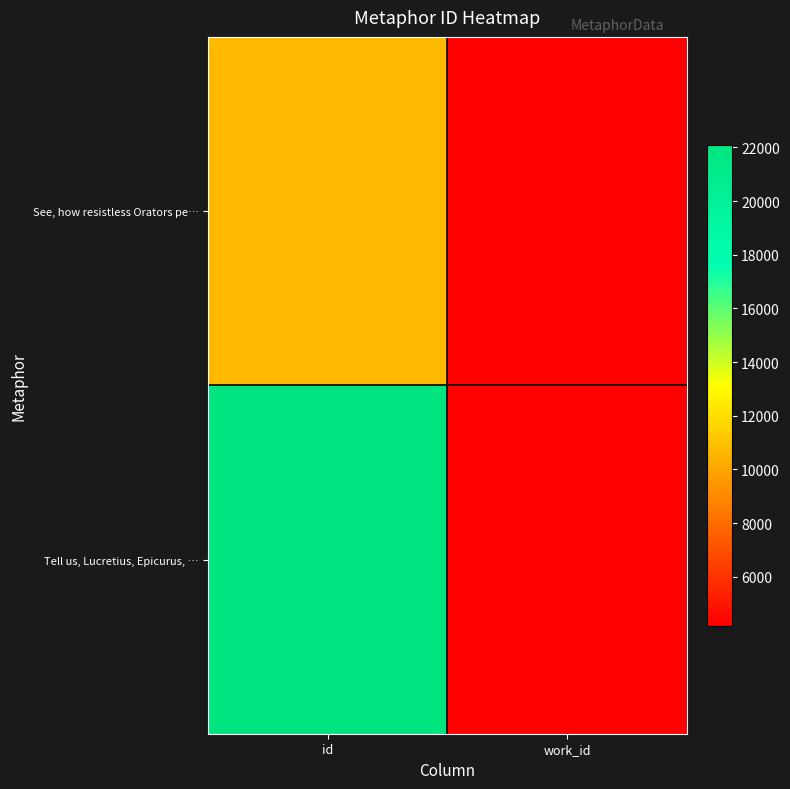

Reading left to right, what are all the values shown in this chart?

See, how resistless Orators pe…: id=10748	work_id=4167
Tell us, Lucretius, Epicurus, …: id=22101	work_id=4167